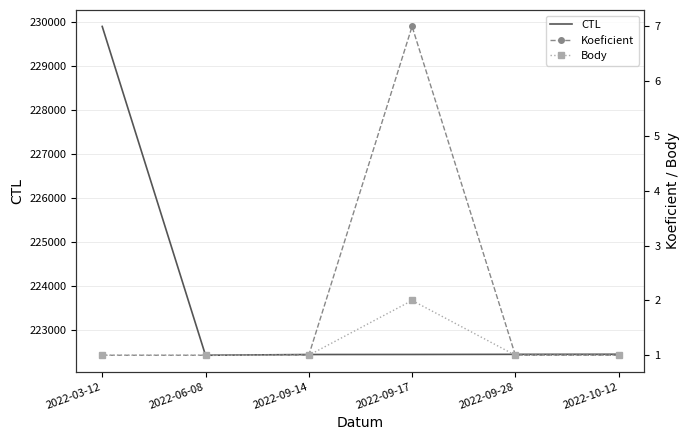

True or false: Body has more than 0 points higher than both neighbors.

True